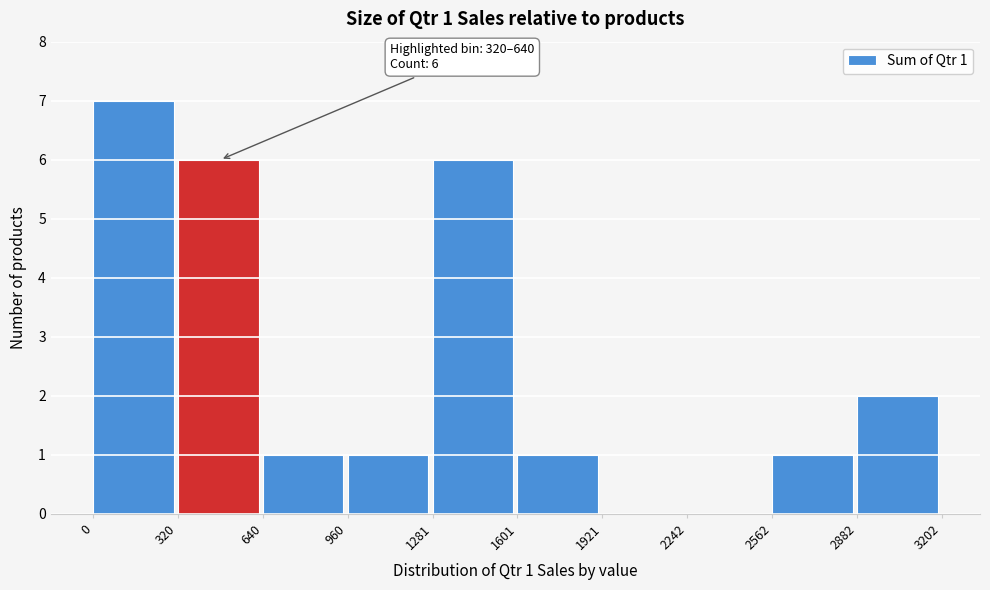

Which range on the x-axis has the tallest bar?

0 to 320